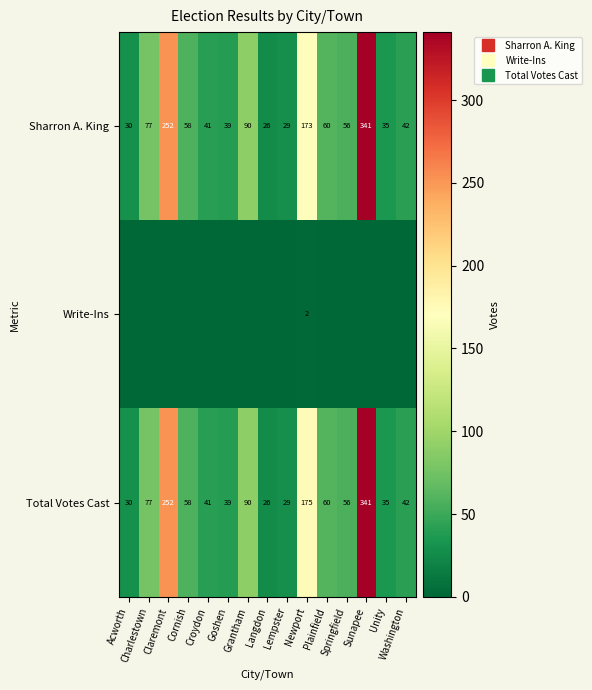

Where is Total Votes Cast nearest to the value 183?

Newport